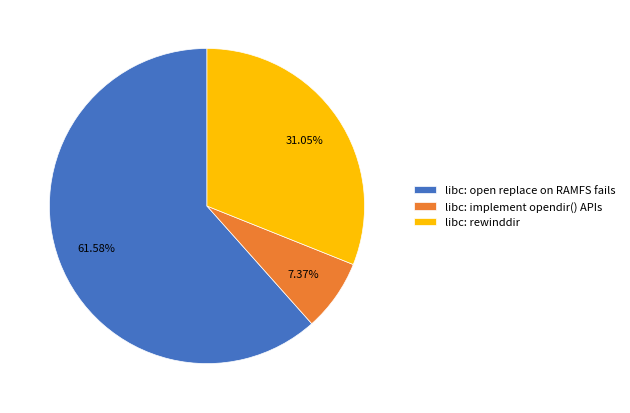

Is there a majority slice in this chart?

Yes